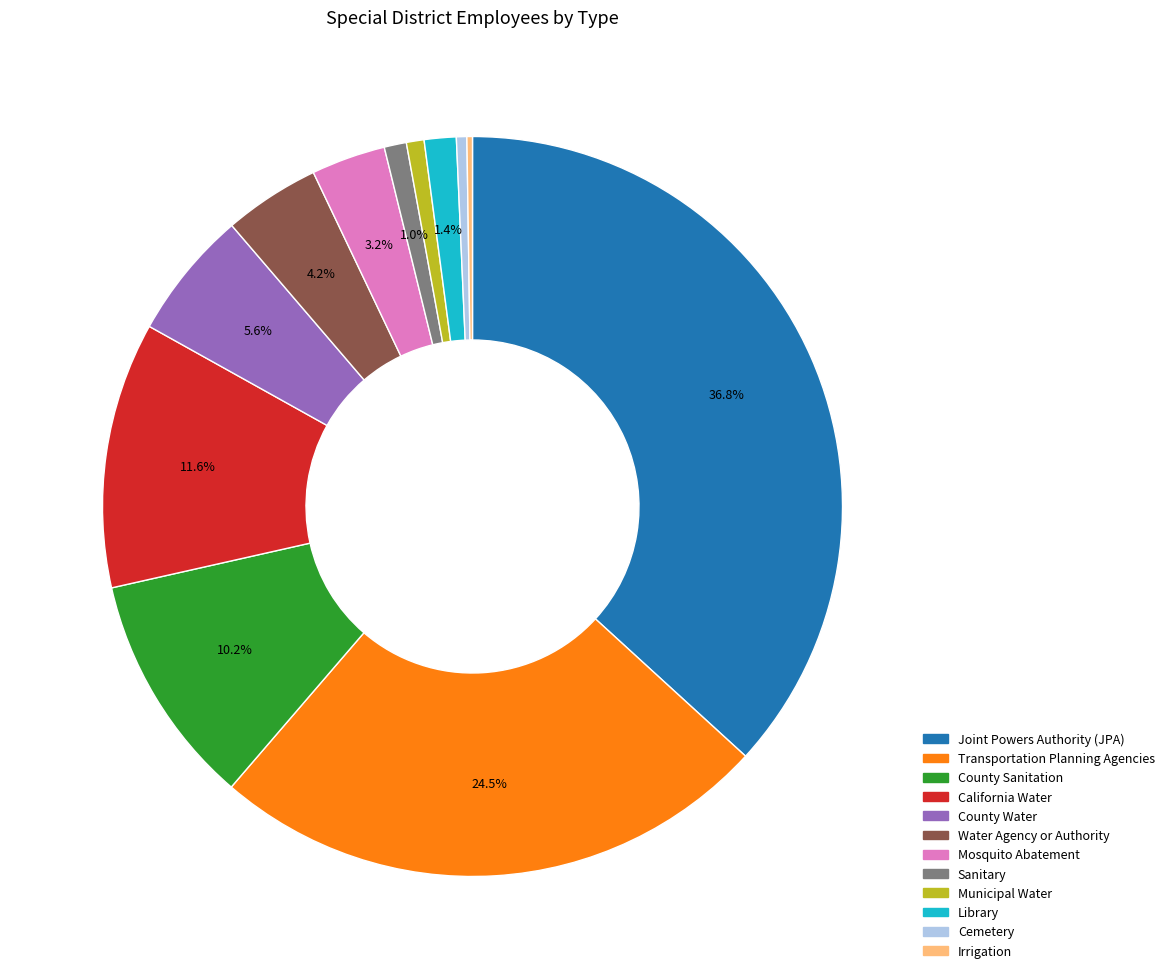

What is the largest slice in the pie chart?

Joint Powers Authority (JPA)